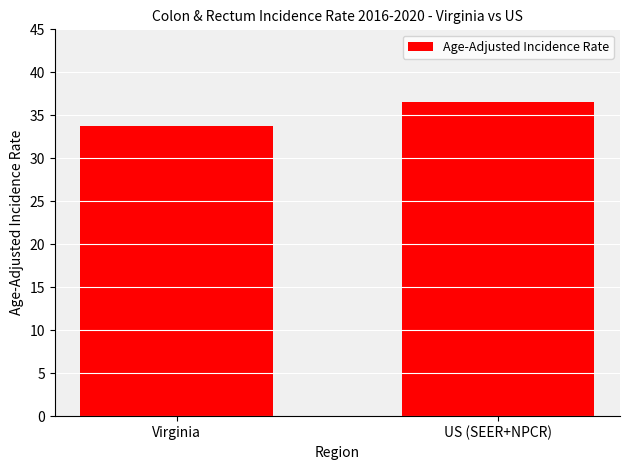

What is the approximate value at Virginia?

33.7